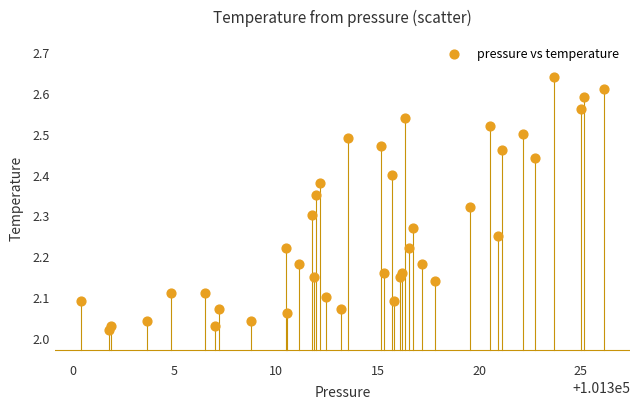

What is the range of Y values (max minus min)?

0.6